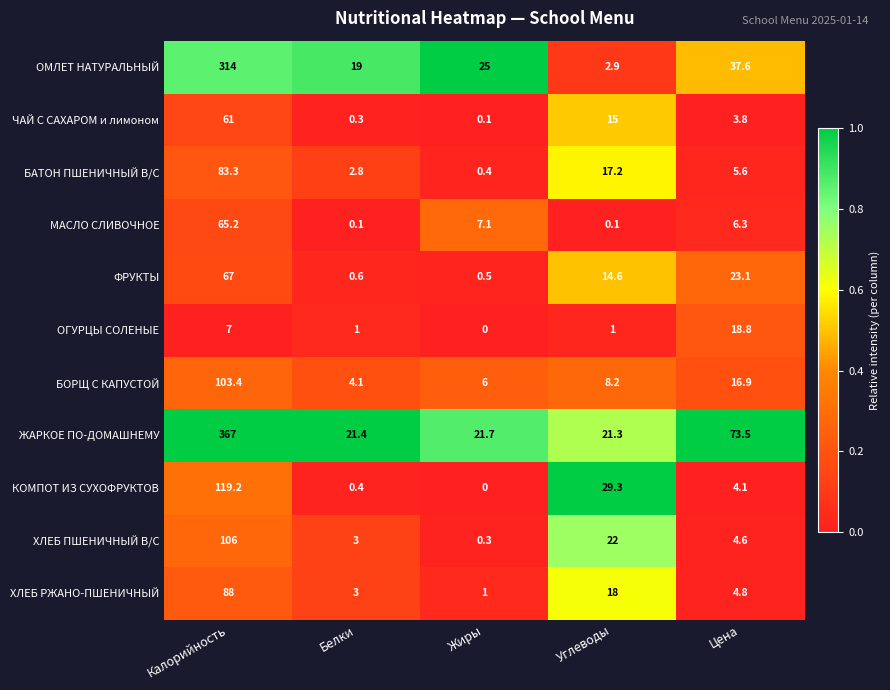

The ЧАЙ С САХАРОМ и лимоном series shows 0.1 at Жиры. True or false?

True